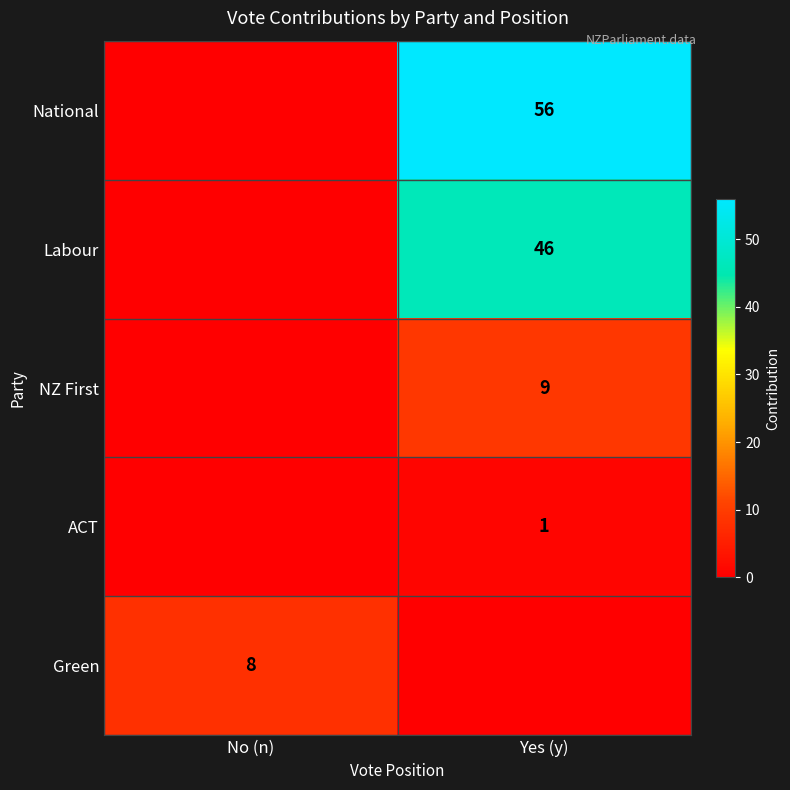

True or false: National has a value of 56 at Yes (y).

True